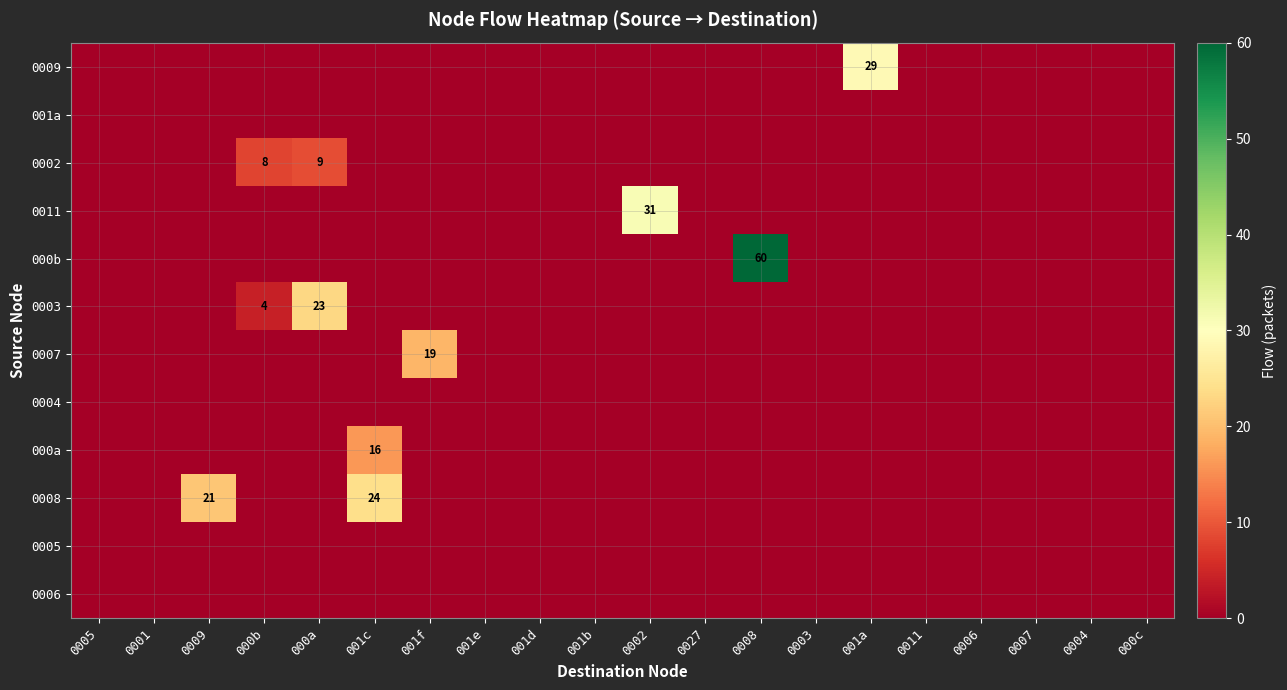

How many positive values does the 000b series have?

1